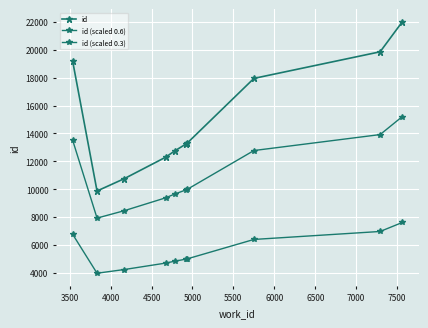

Does the chart have visible grid lines?

Yes